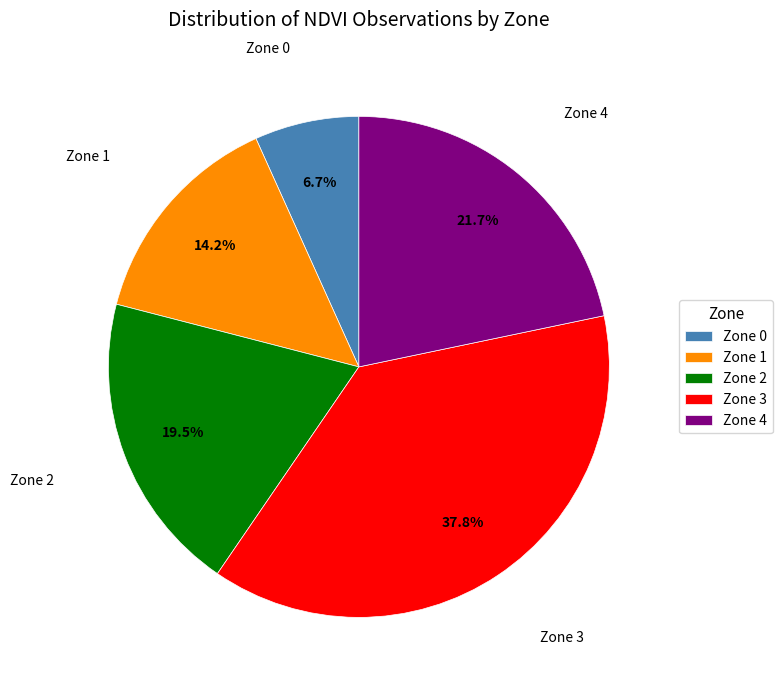

Count the number of slices in the pie.

5